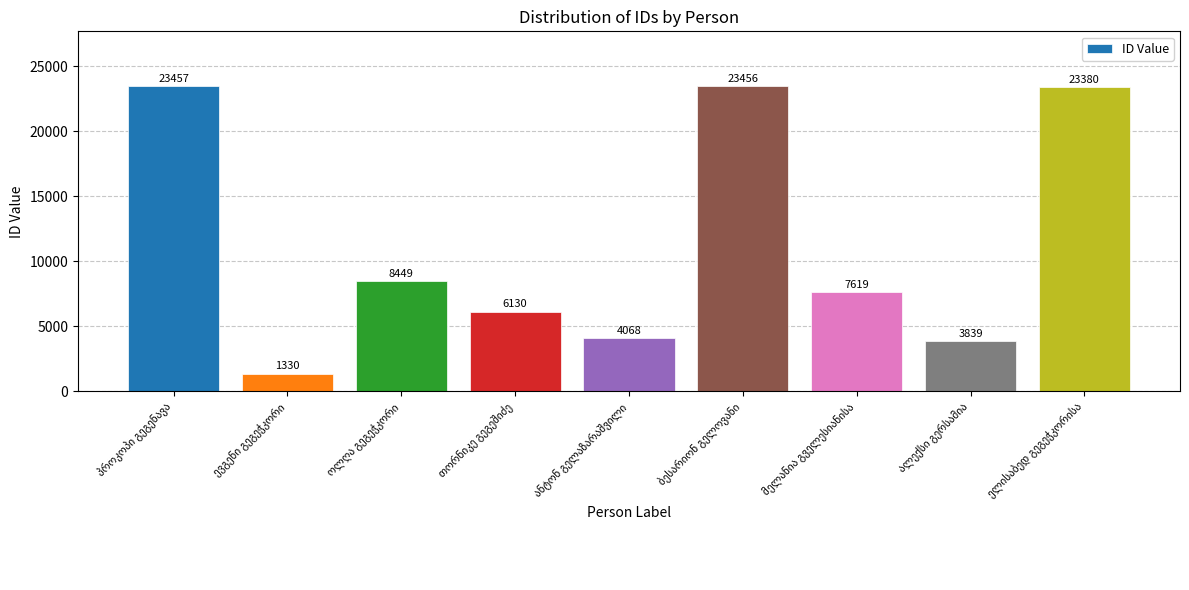

What is the sum of all values?

101728